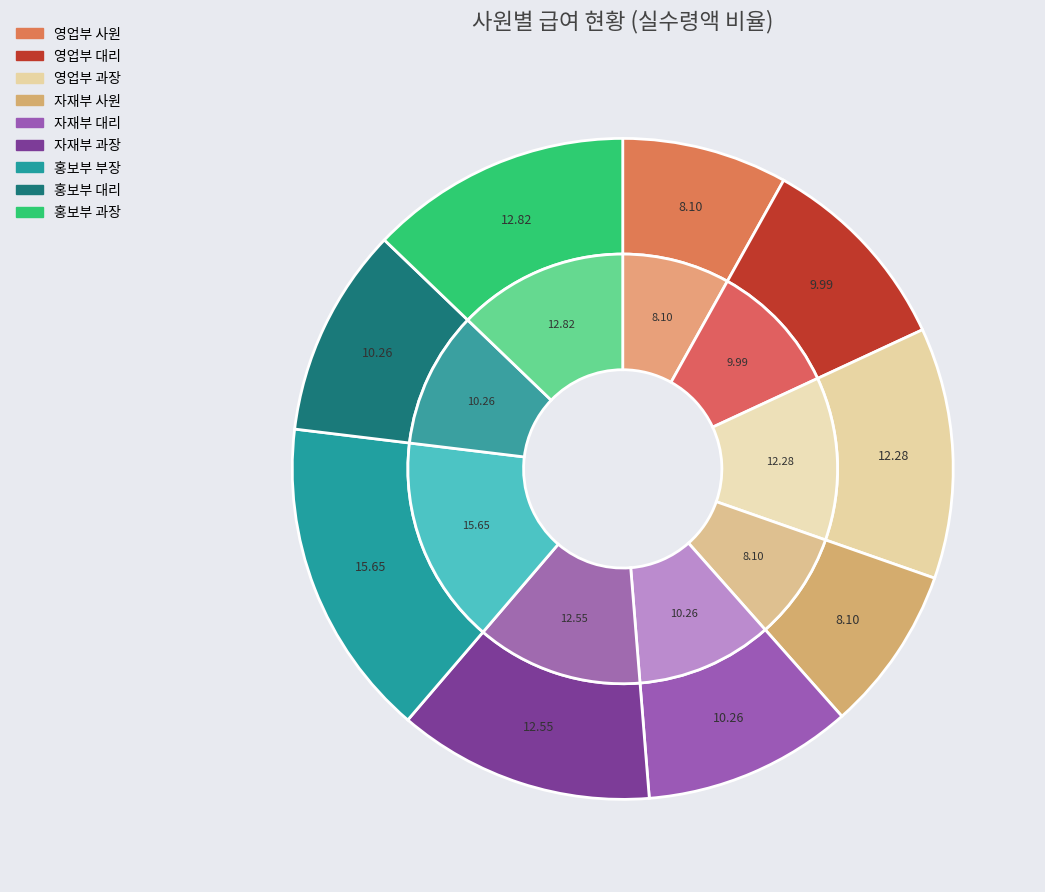

How many slices are in this pie chart?

9